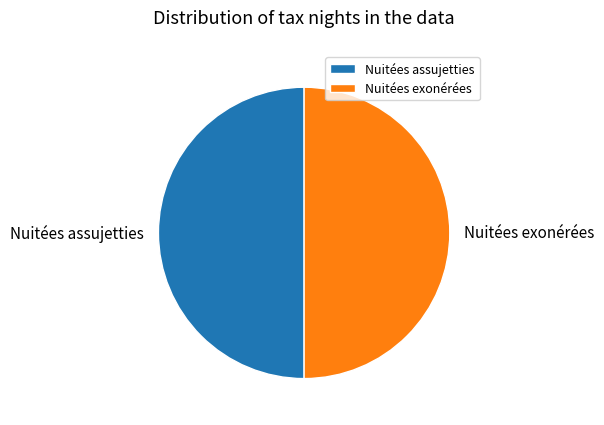

What is the ratio of the value at Nuitées exonérées to the value at Nuitées assujetties?

1.0